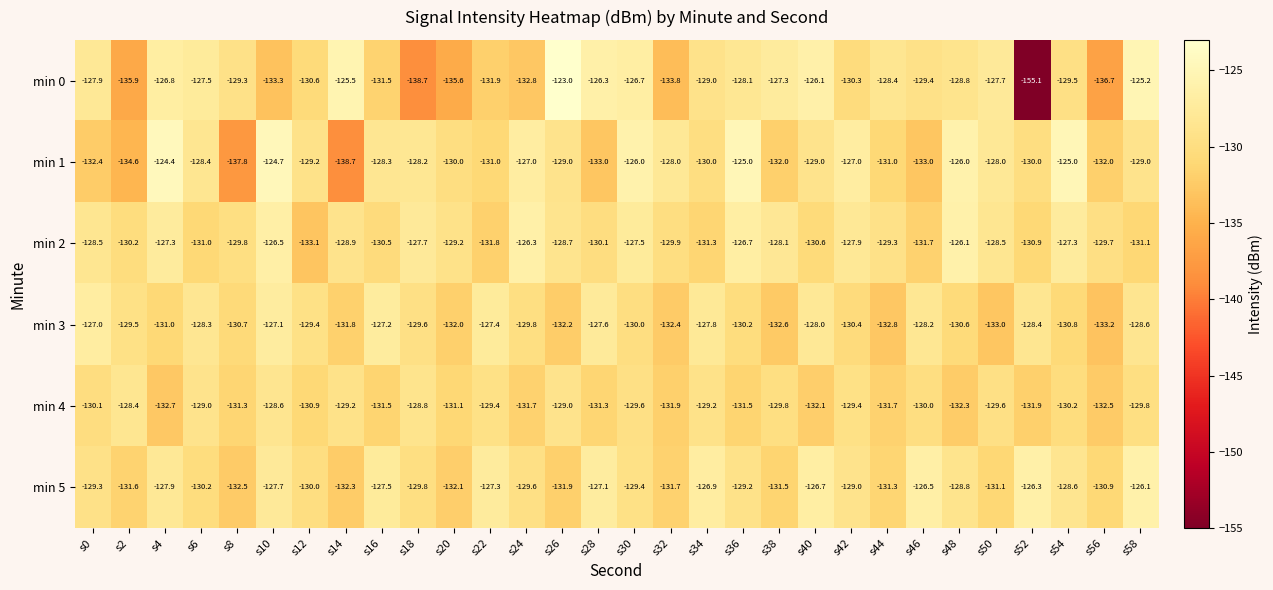

Between s38 and s48, which series saw the biggest shift?

min 1